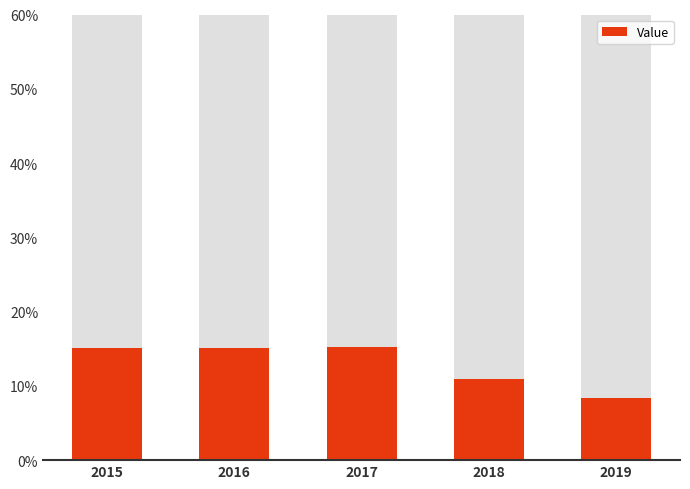

Reading right to left, what are all the values shown in this chart?

8.4	10.9	15.2	15.1	15.1